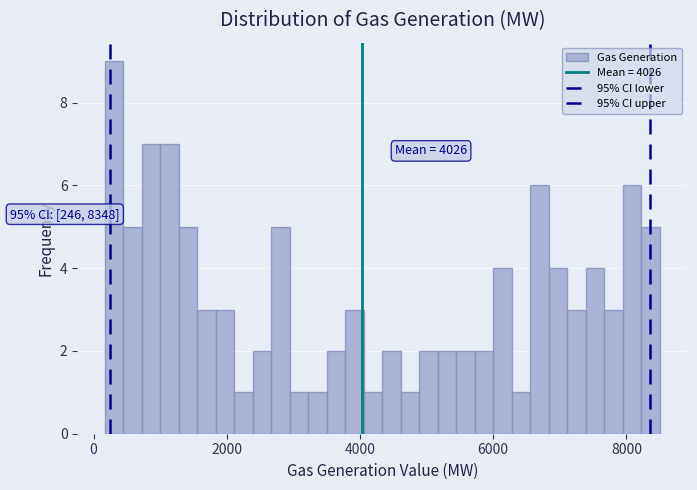

Around what value on the x-axis is the tallest bar? Give the approximate position of its centre, as read against the axis.

400